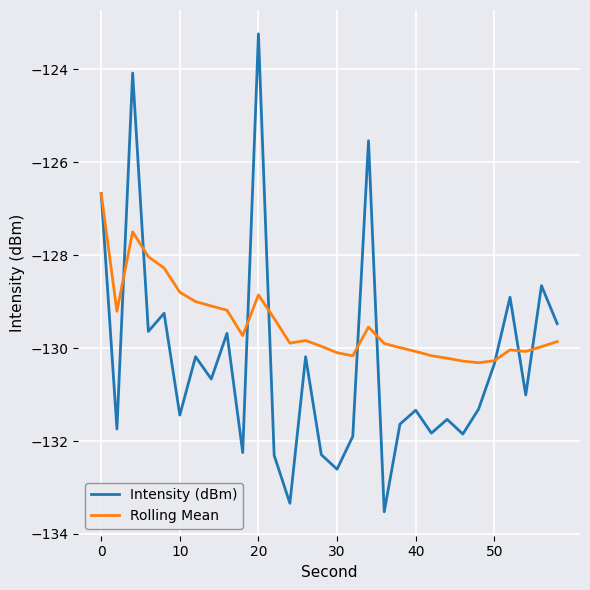

Rank the series by their average value, from highest to lowest.

Rolling Mean, Intensity (dBm)